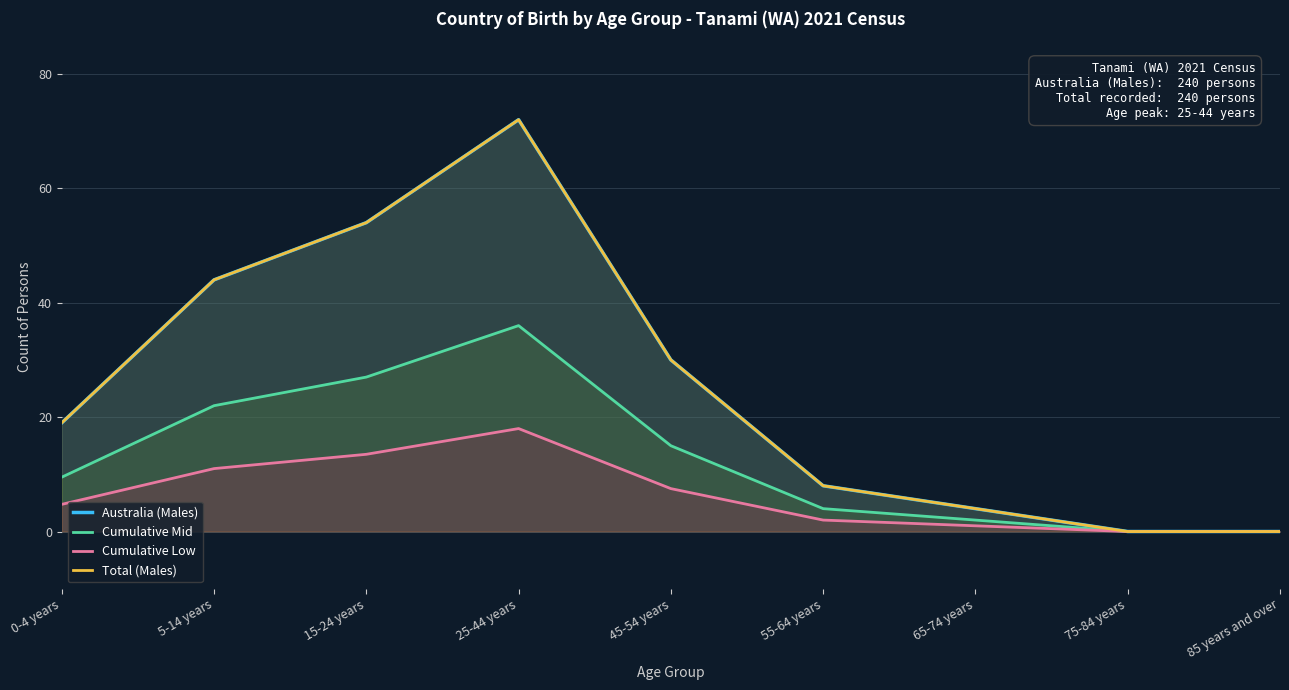

List the series in order of their peak value, highest first.

Australia (Males), Total (Males), Cumulative Mid, Cumulative Low